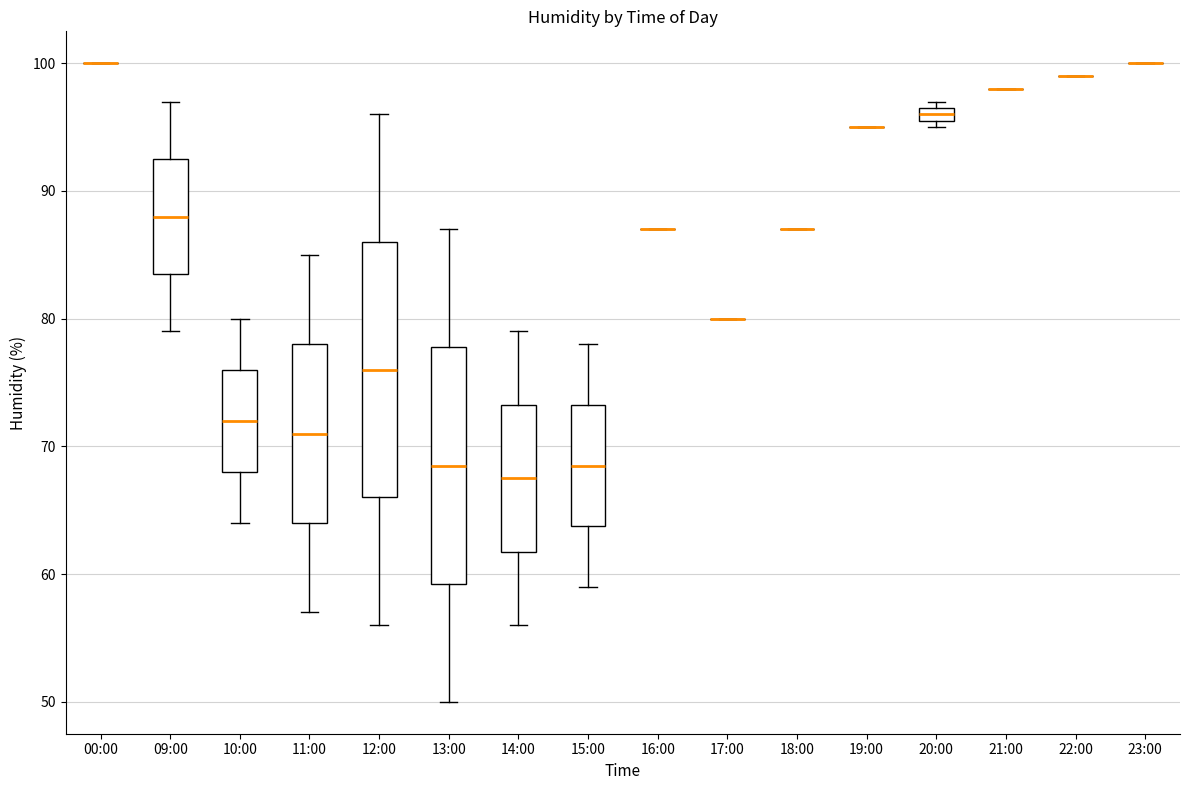

Comparing the boxes themselves (not the whiskers), which one is the tallest?

12:00